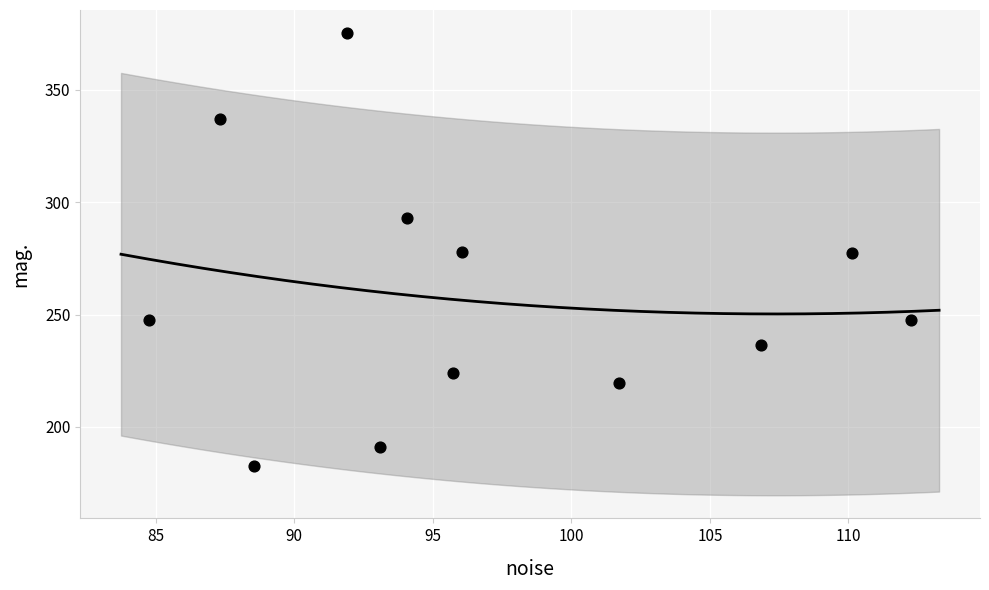

What is the range of Y values (max minus min)?

192.4